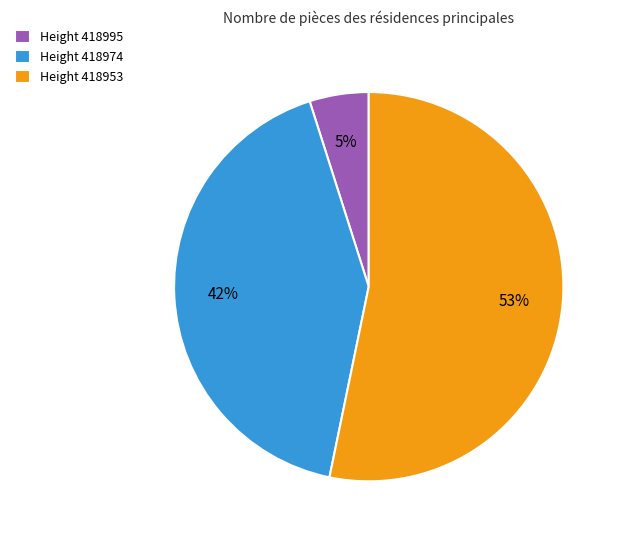

Is there a majority slice in this chart?

Yes